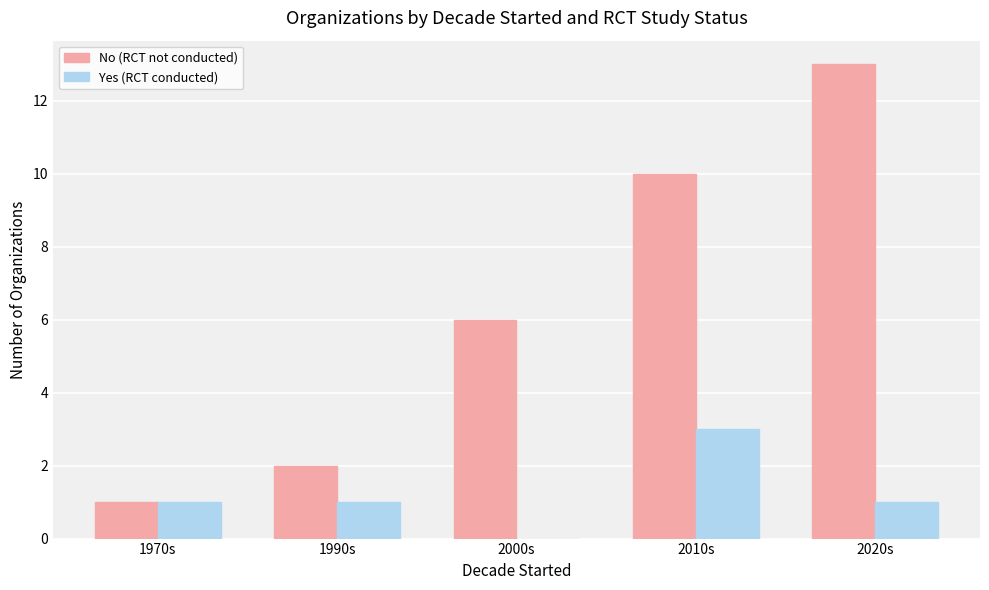

Does the chart contain stacked bars?

No